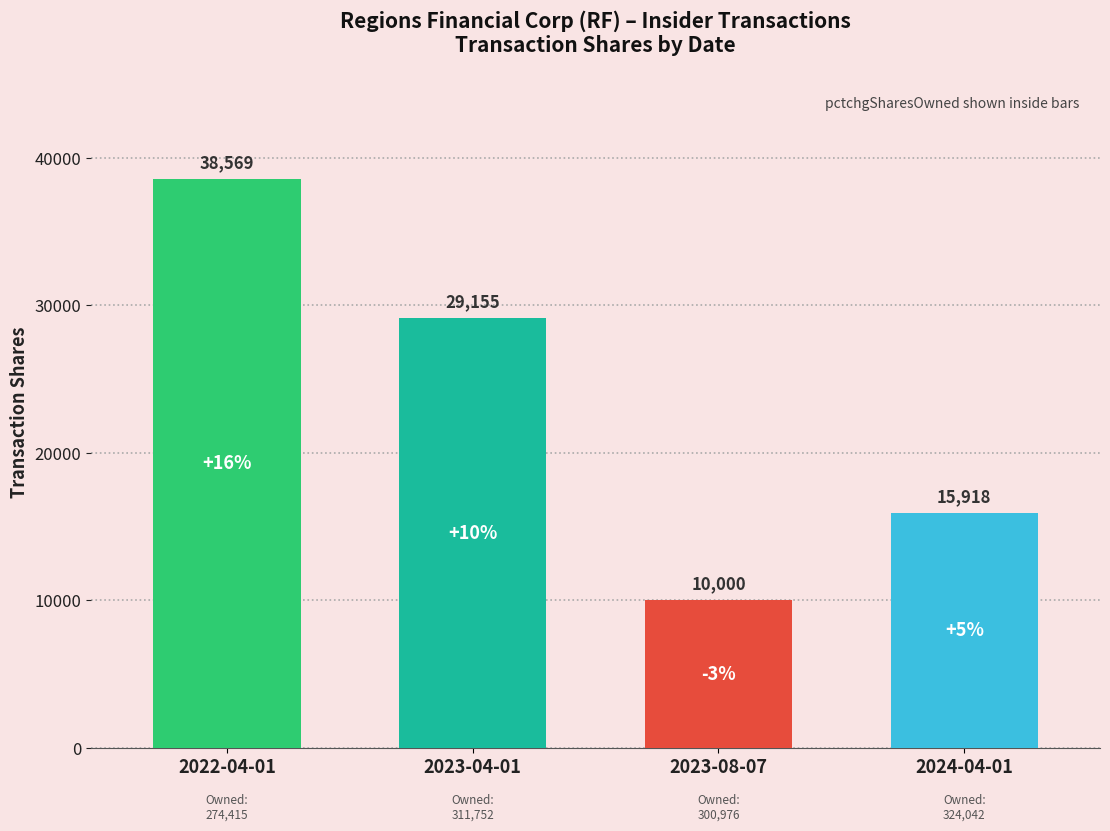

What is the value of the 4th bar from the left?

15918